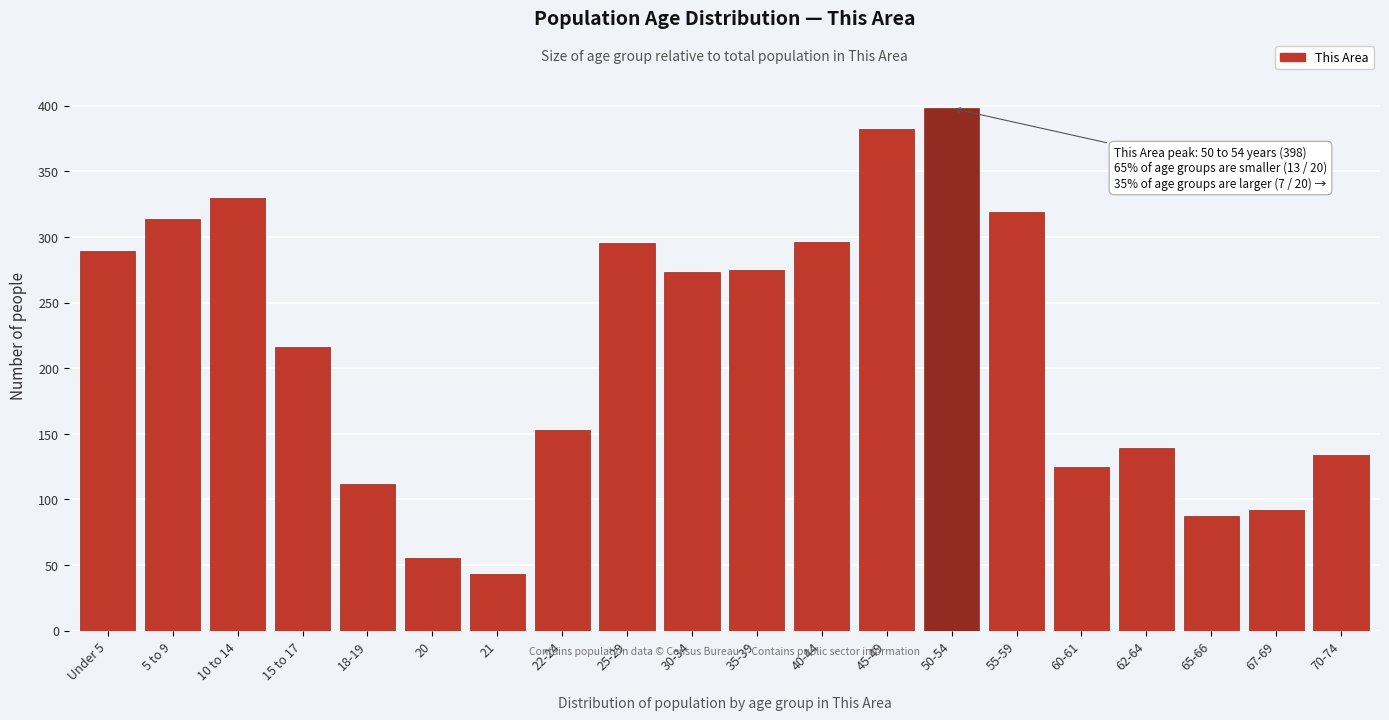

What is the label of the 13th bar from the right?

22-24